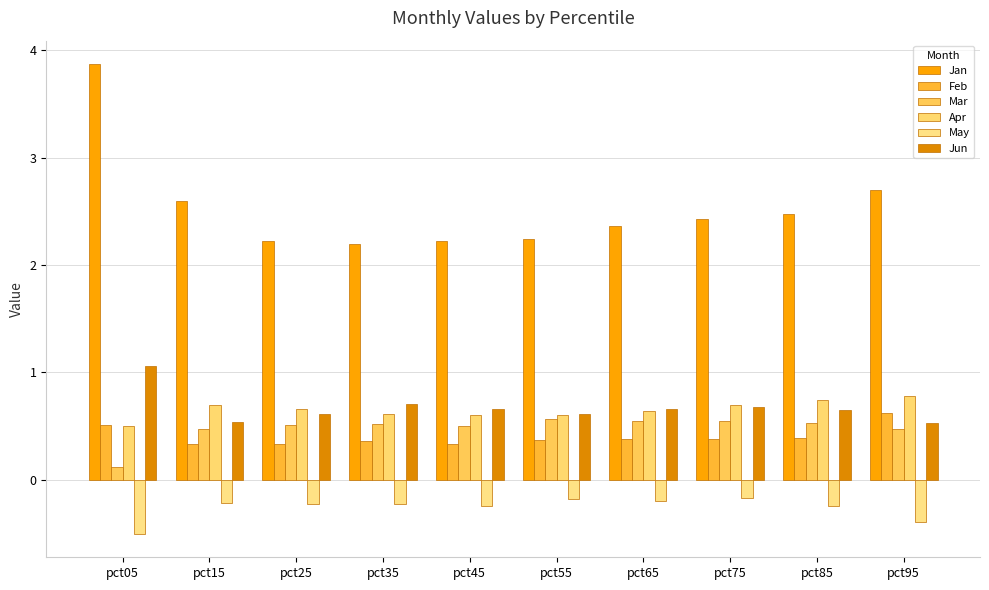

Reading left to right, what are all the values shown in this chart?

Jan: 3.9	2.6	2.2	2.2	2.2	2.2	2.4	2.4	2.5	2.7
Feb: 0.5	0.3	0.3	0.4	0.3	0.4	0.4	0.4	0.4	0.6
Mar: 0.1	0.5	0.5	0.5	0.5	0.6	0.6	0.5	0.5	0.5
Apr: 0.5	0.7	0.7	0.6	0.6	0.6	0.6	0.7	0.7	0.8
May: -0.5	-0.2	-0.2	-0.2	-0.2	-0.2	-0.2	-0.2	-0.2	-0.4
Jun: 1.1	0.5	0.6	0.7	0.7	0.6	0.7	0.7	0.7	0.5